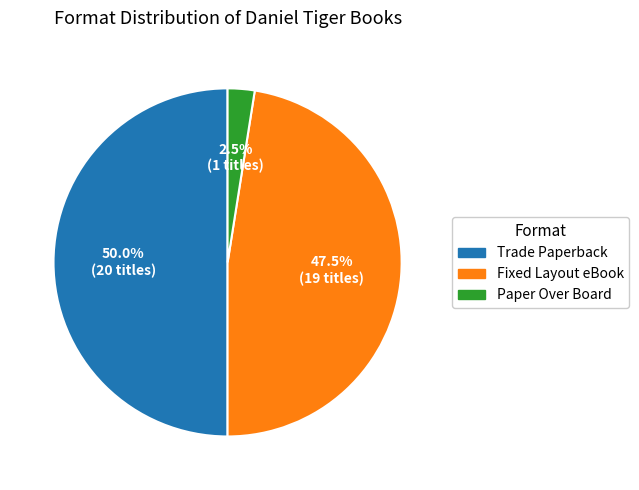

True or false: Trade Paperback accounts for 60% of the total.

False